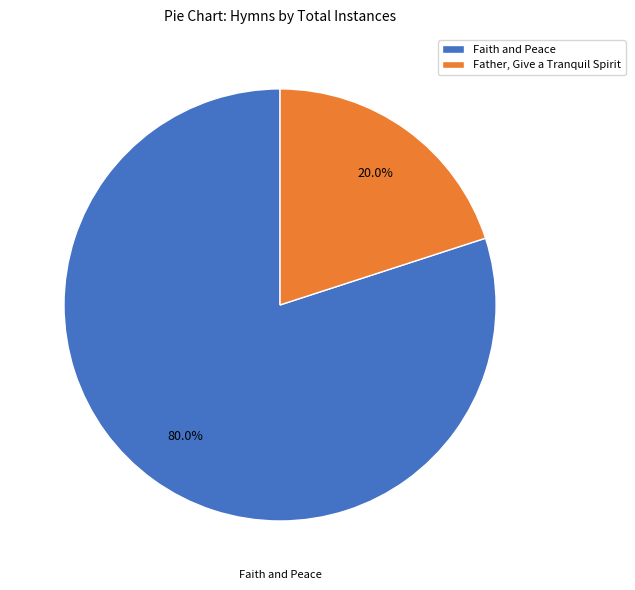

Rank the categories by value from highest to lowest.

Faith and Peace, Father, Give a Tranquil Spirit